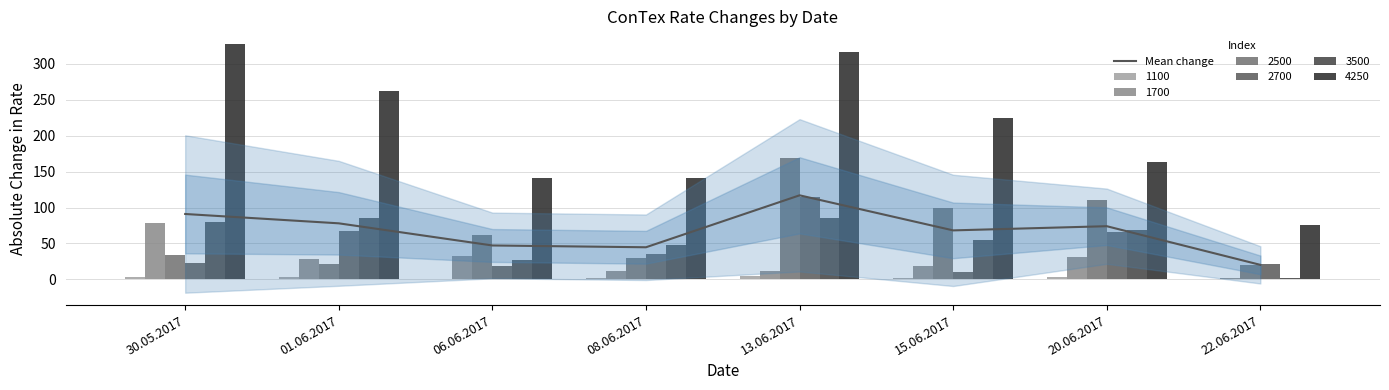

What is the smallest value displayed?

20.2